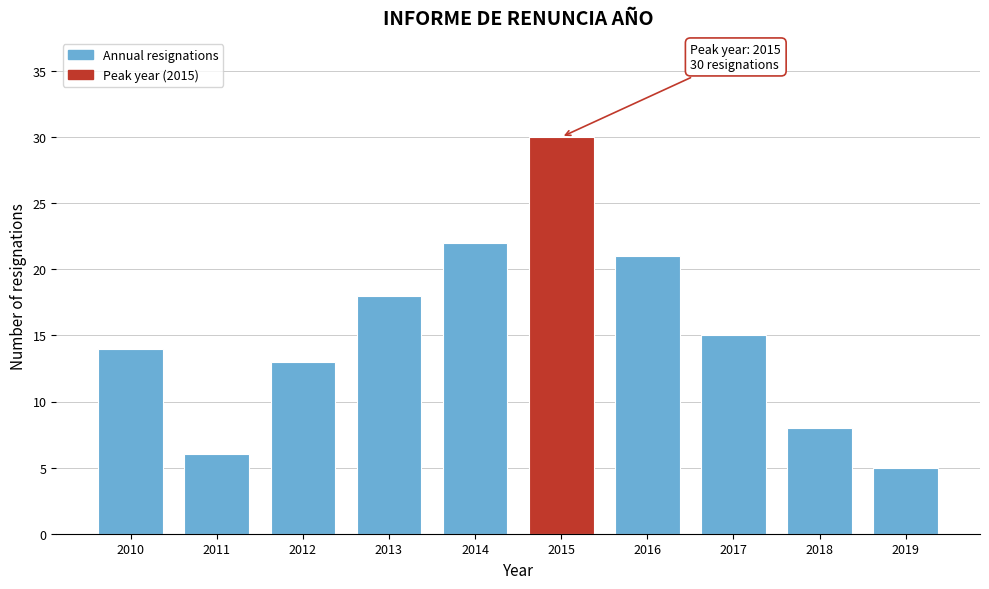

Reading left to right, list all the values displayed in this chart.

2010=14	2011=6	2012=13	2013=18	2014=22	2015=30	2016=21	2017=15	2018=8	2019=5